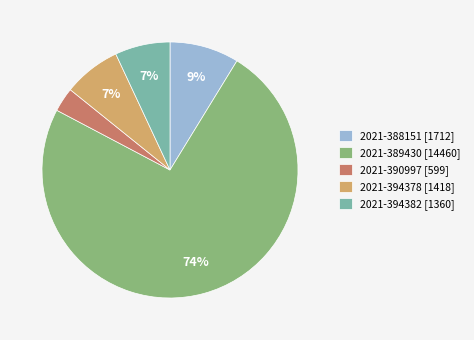

What is the majority slice?

2021-389430 [14460]